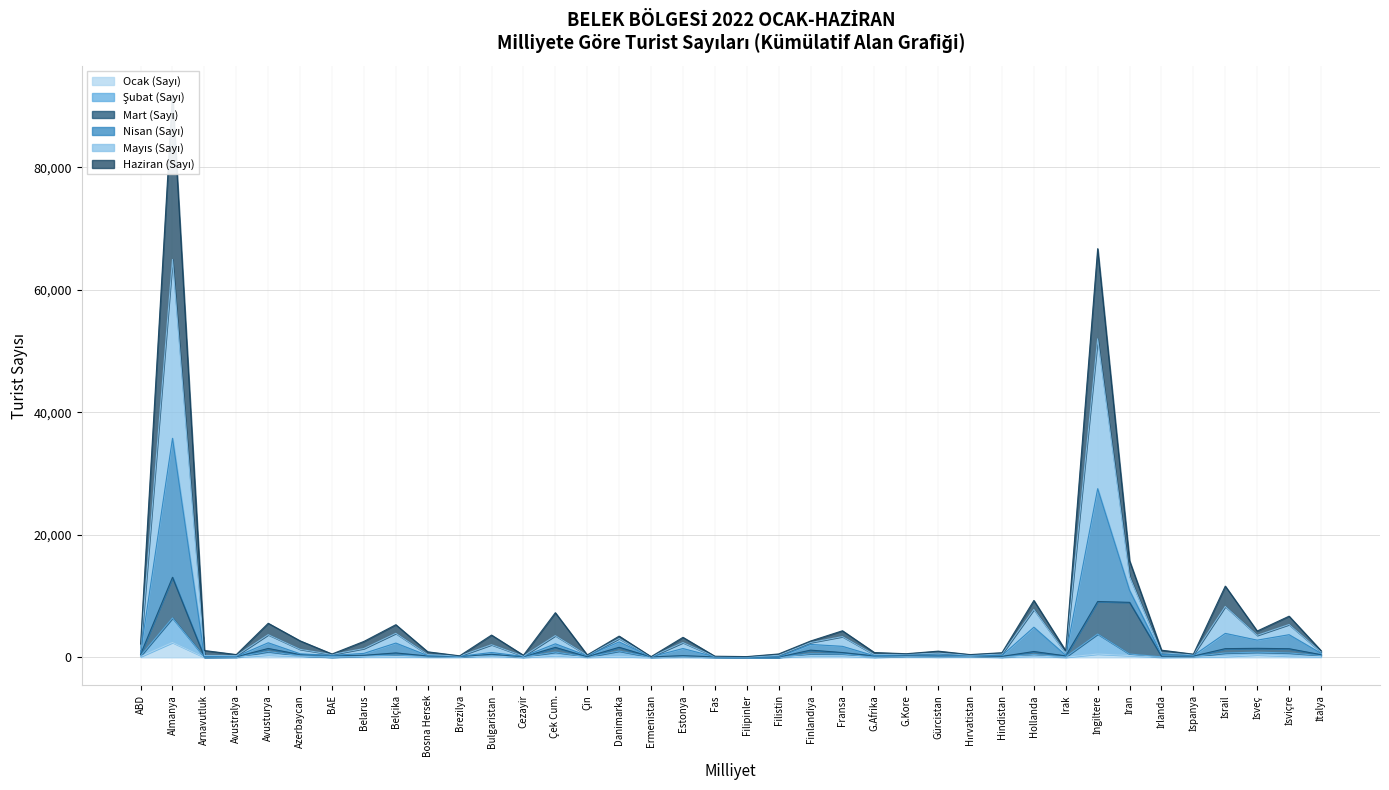

Read the Mayıs (Sayı) value at Estonya.

3258